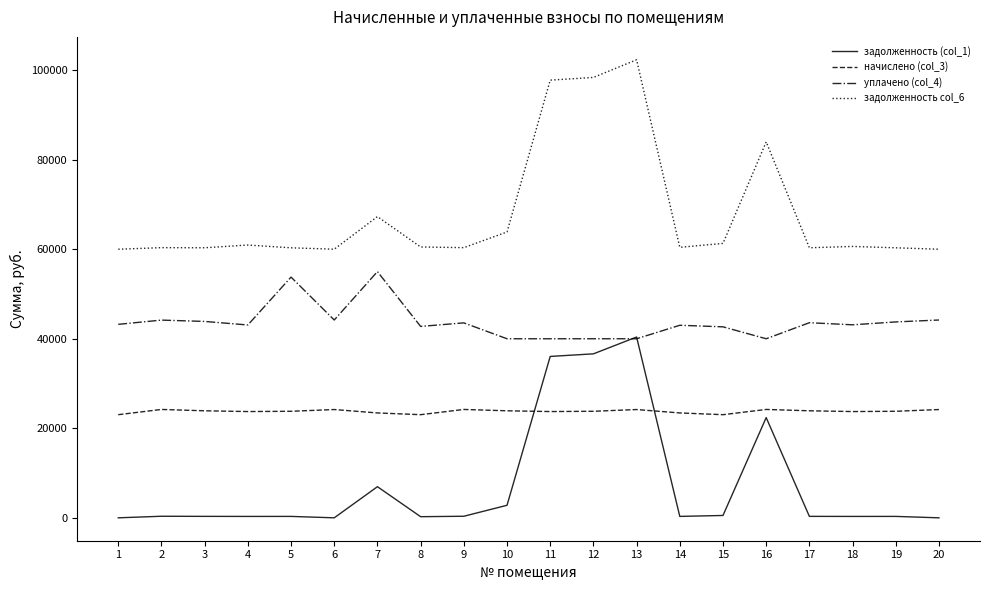

True or false: задолженность (col_1) has more than 1 points higher than both neighbors.

True